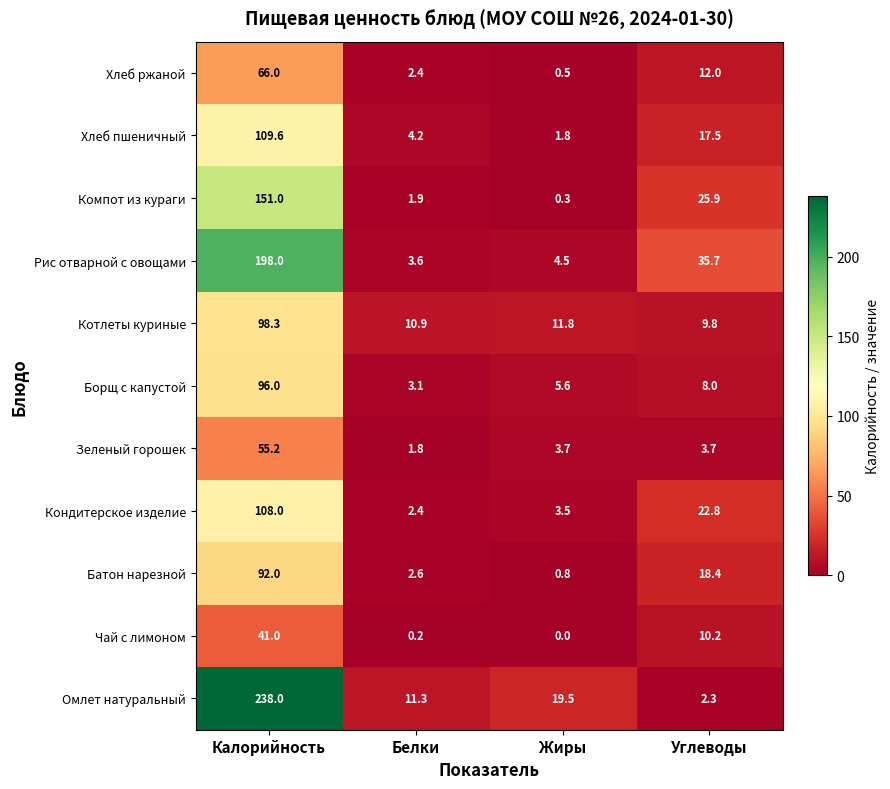

At how many categories does at least one series exceed 161?

1